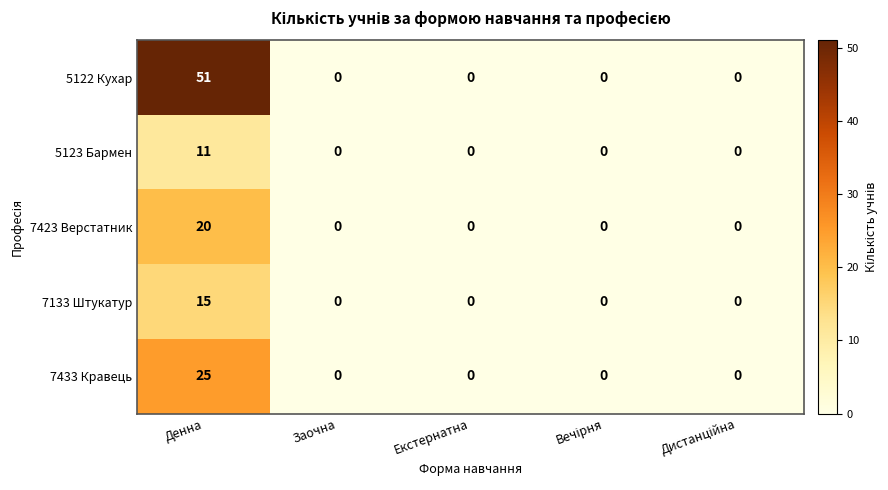

The 5123 Бармен series shows -5 at Екстернатна. True or false?

False